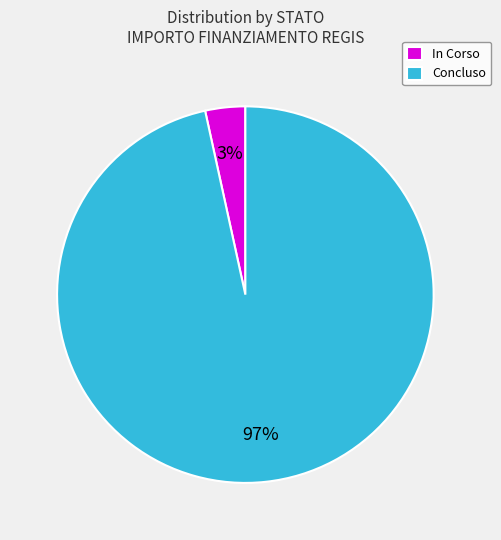

Does any single category account for the majority?

Yes